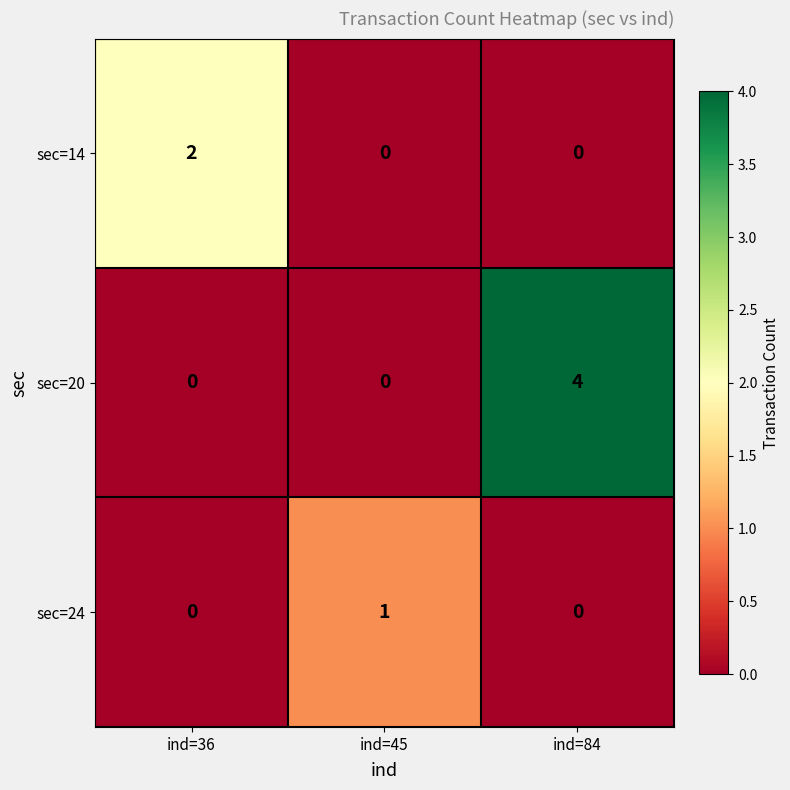

List the series in order of their overall mean, highest first.

sec=20, sec=14, sec=24